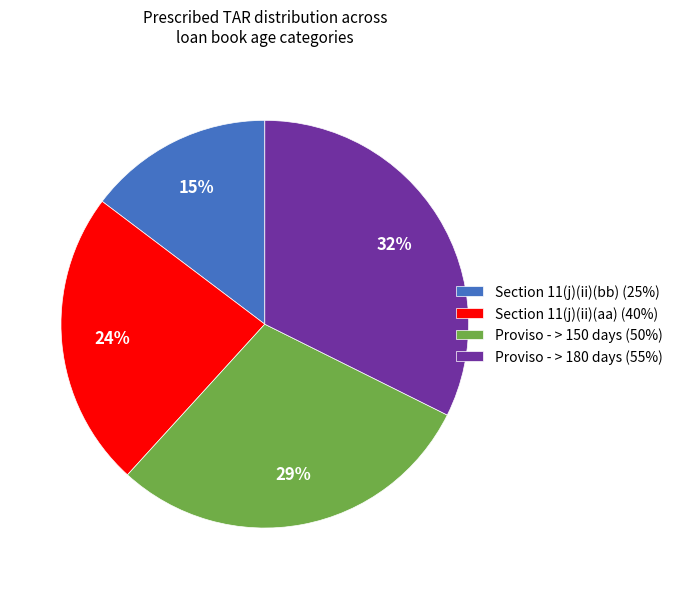

Combined, do Proviso - > 180 days and Section 11(j)(ii)(bb) account for over 50%?

No